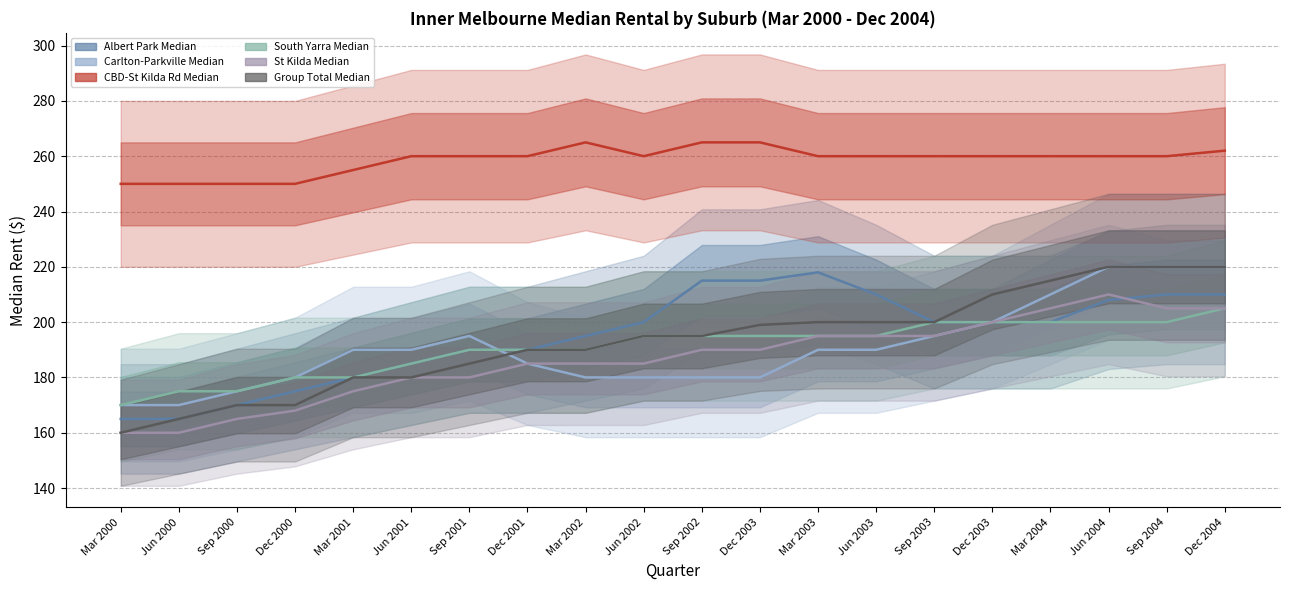

Rank the series at Jun 2004 from lowest to highest value.

South Yarra Median, Albert Park Median, St Kilda Median, Carlton-Parkville Median, Group Total Median, CBD-St Kilda Rd Median